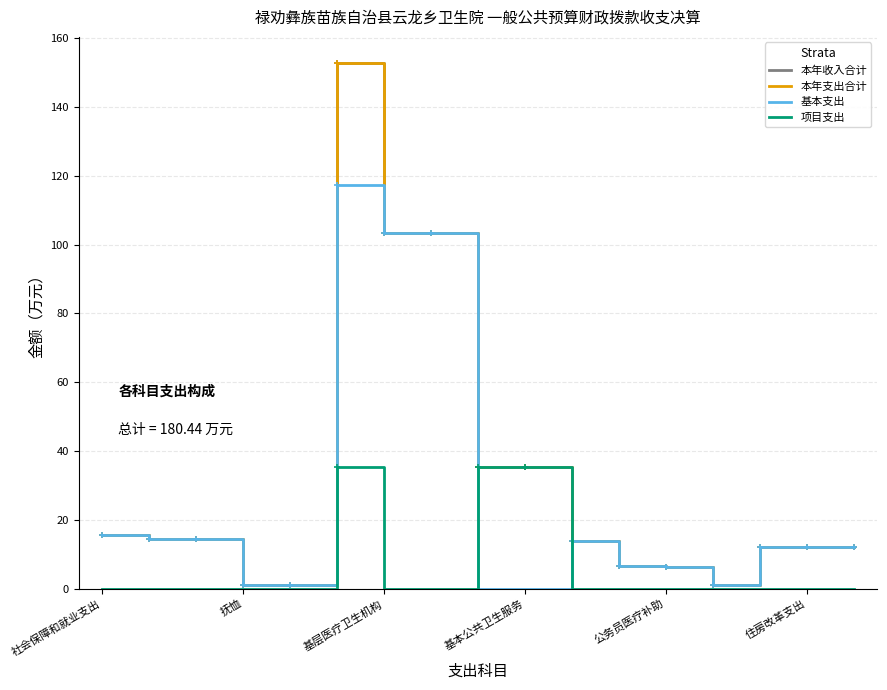

True or false: 本年支出合计 and 基本支出 intersect in this chart.

False